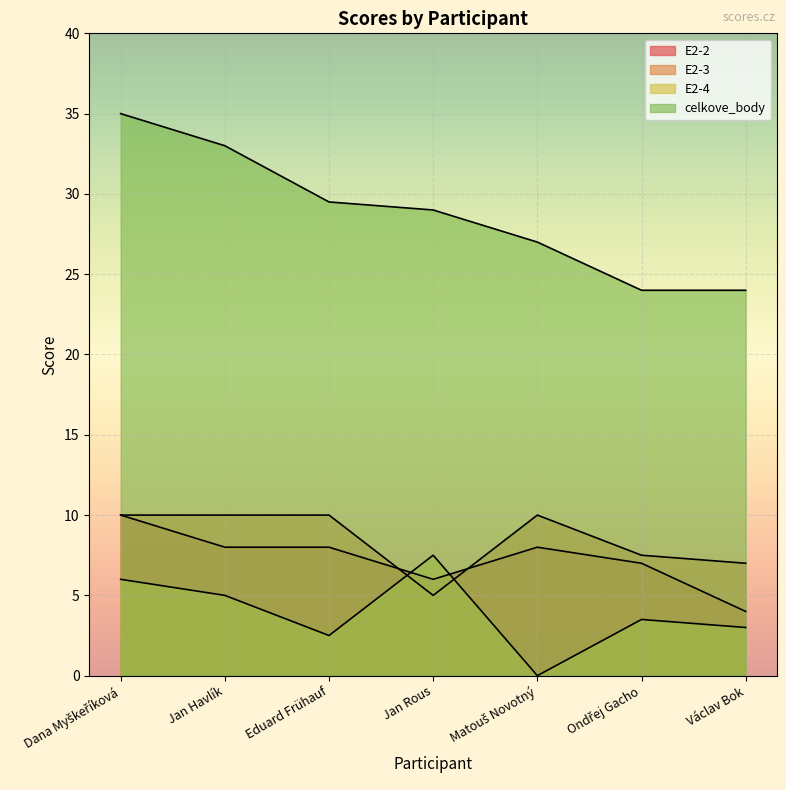

Where is E2-2 nearest to the value 7?

Ondřej Gacho